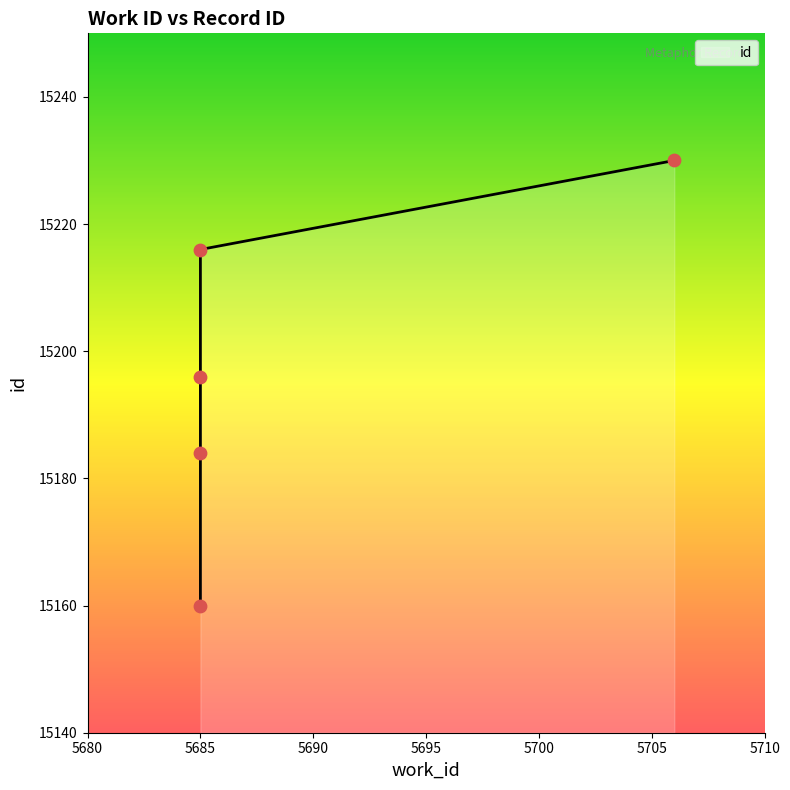

Between 5685 and 5685, which is larger?

5685